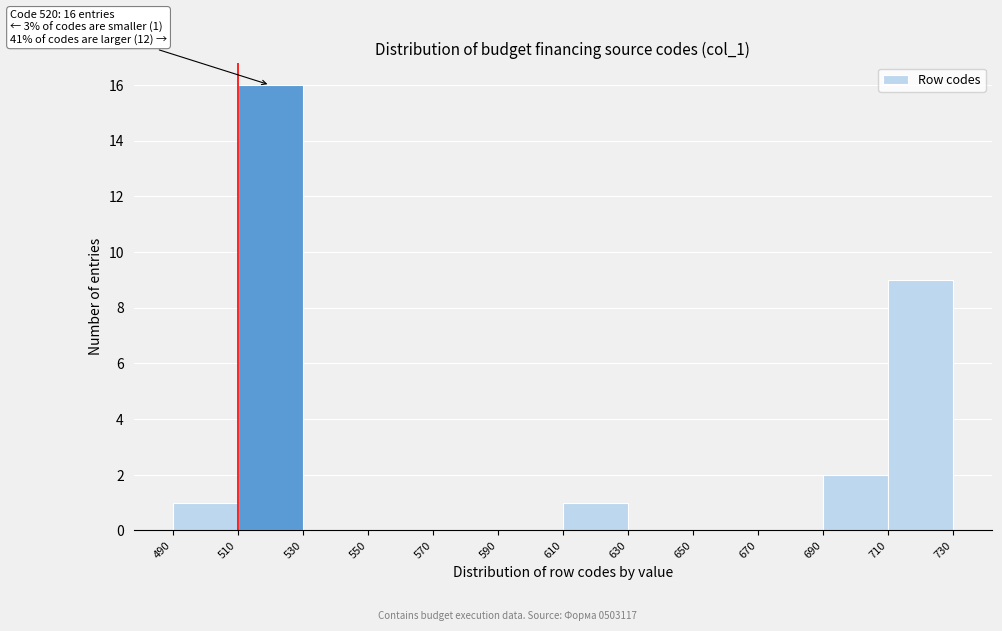

Over which range of the x-axis is the bar tallest?

510 to 530